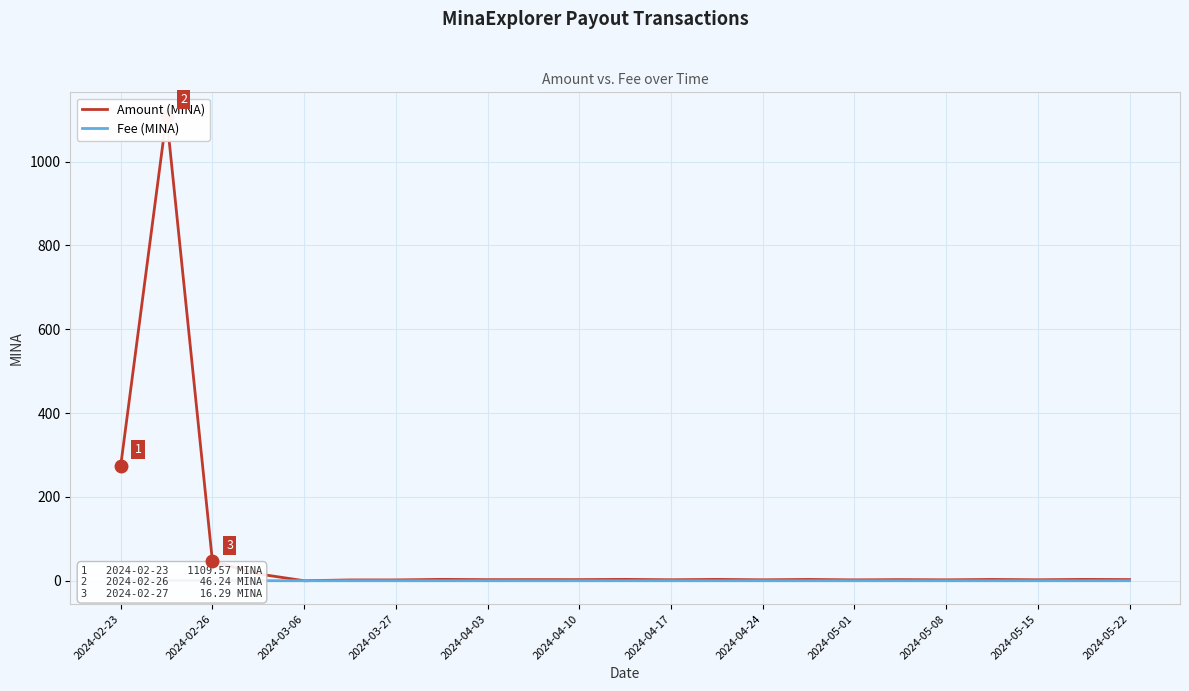

The Amount (MINA) series shows 4.9 at 2024-05-22. True or false?

False